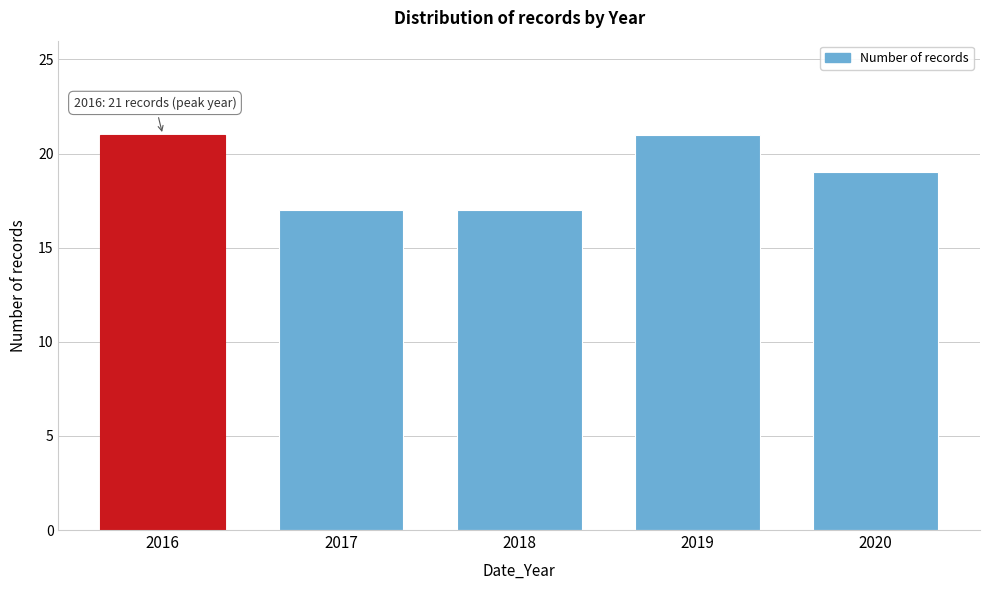

Reading left to right, list all the values displayed in this chart.

2016=21	2017=17	2018=17	2019=21	2020=19